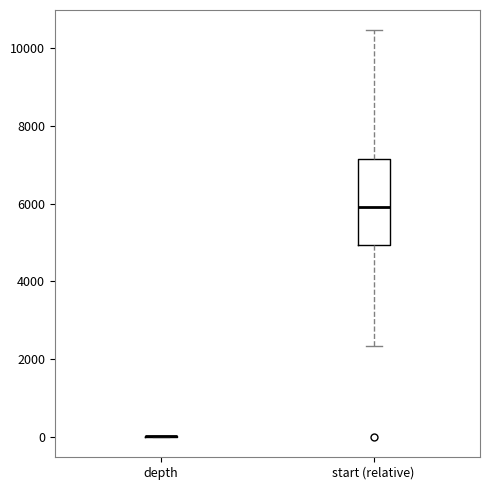

Which box is the tallest, from its lower edge to its upper edge?

start (relative)